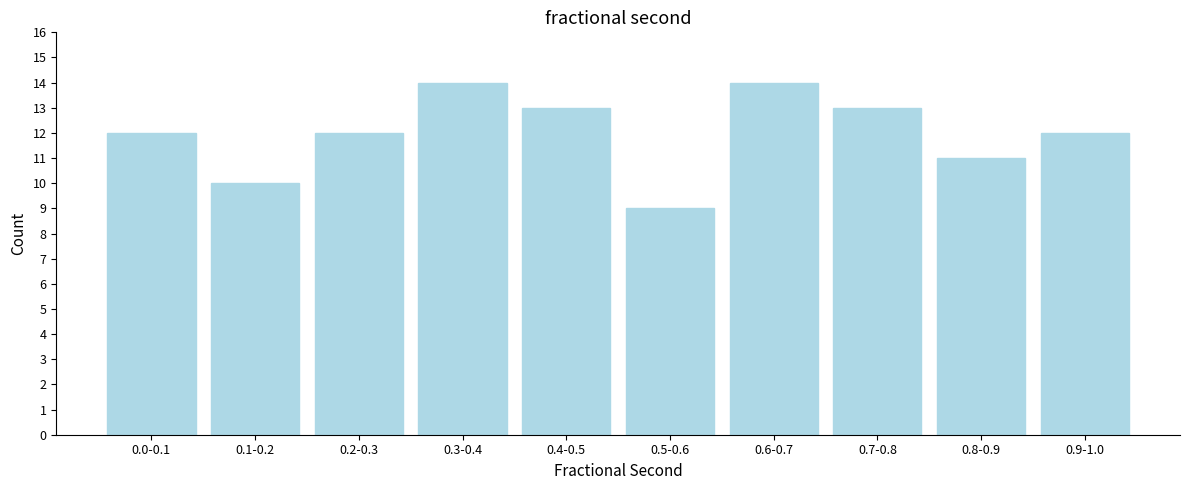

Reading left to right, transcribe all the data shown in this chart.

12	10	12	14	13	9	14	13	11	12